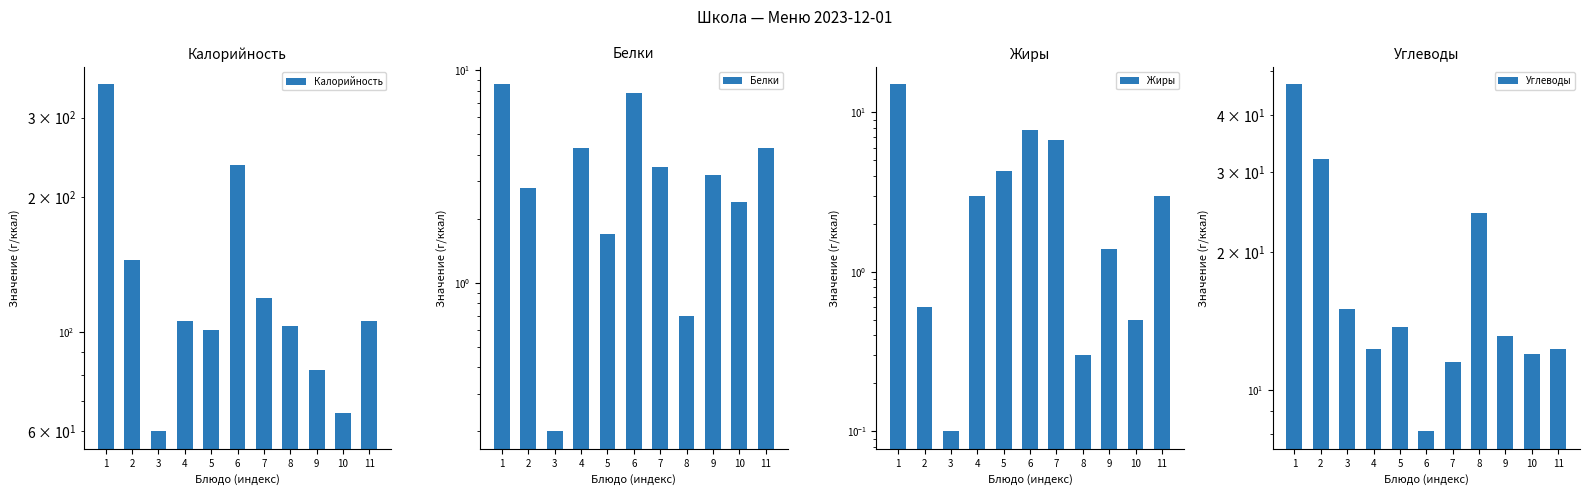

Is it true that Калорийность equals 52.4 at 2?

False